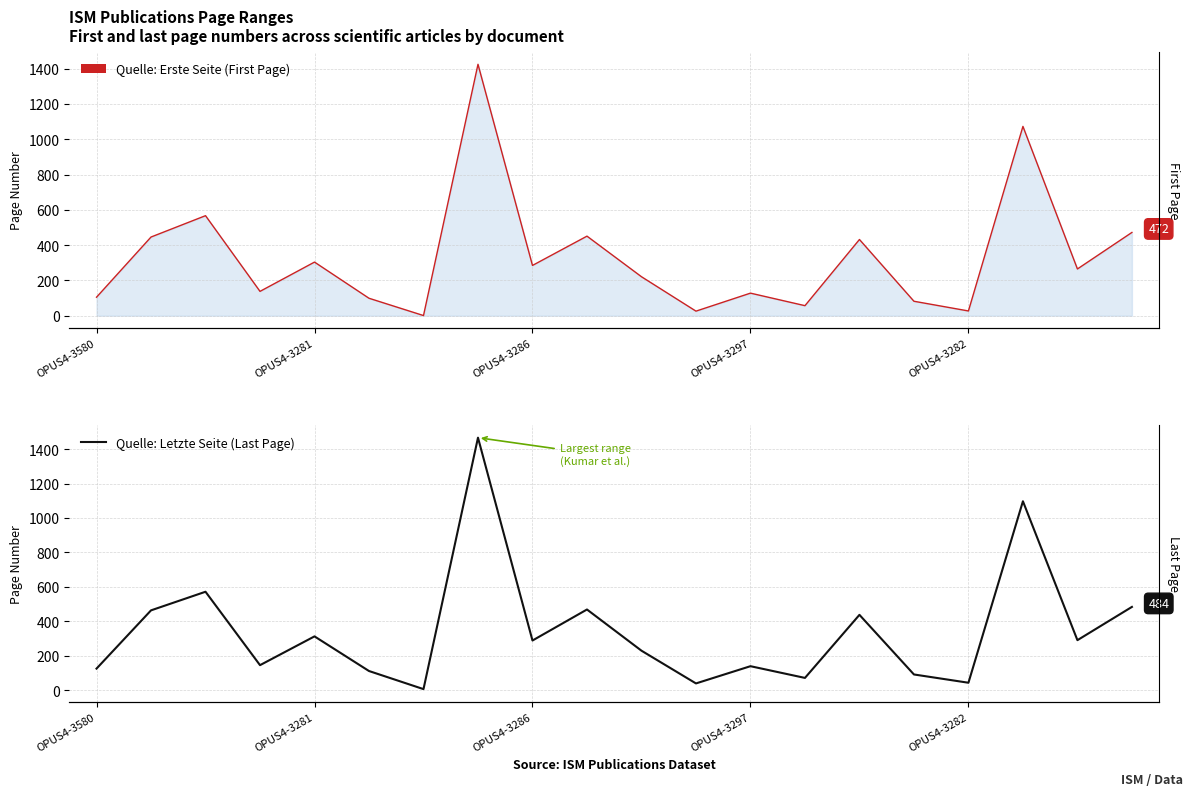

True or false: Quelle: Erste Seite has more than 1 interior local peaks.

True